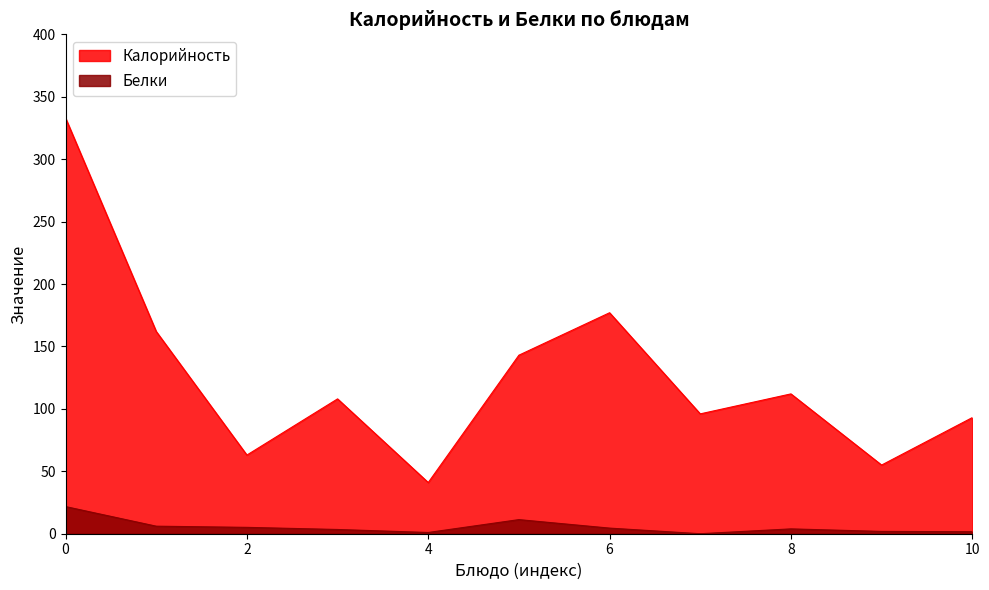

What is the lowest value of the Калорийность series?

41.0